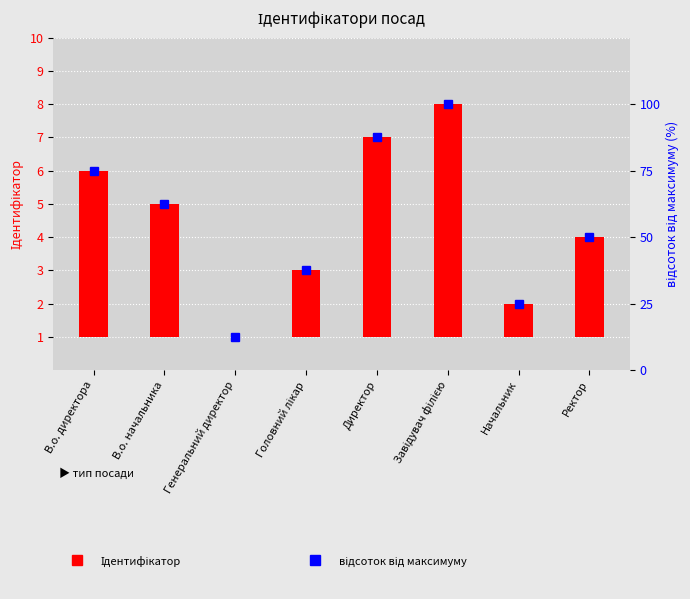

Are the bars grouped side by side (vs. stacked)?

Yes